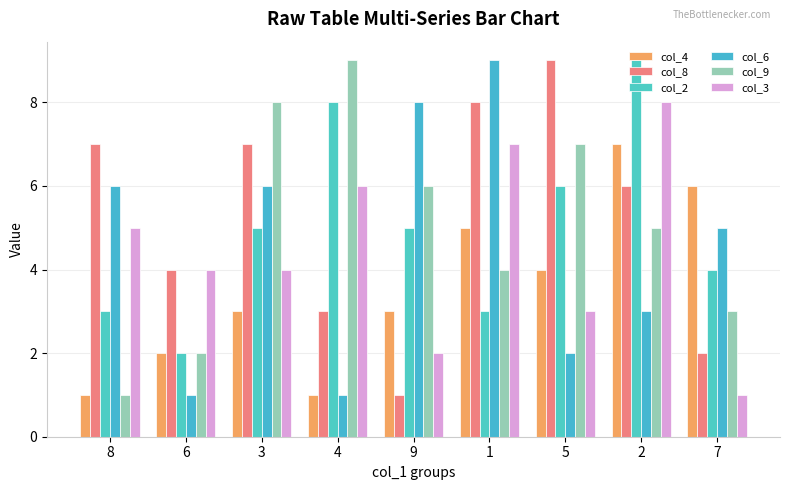

What is the spread (max minus min) of values at 9?

7